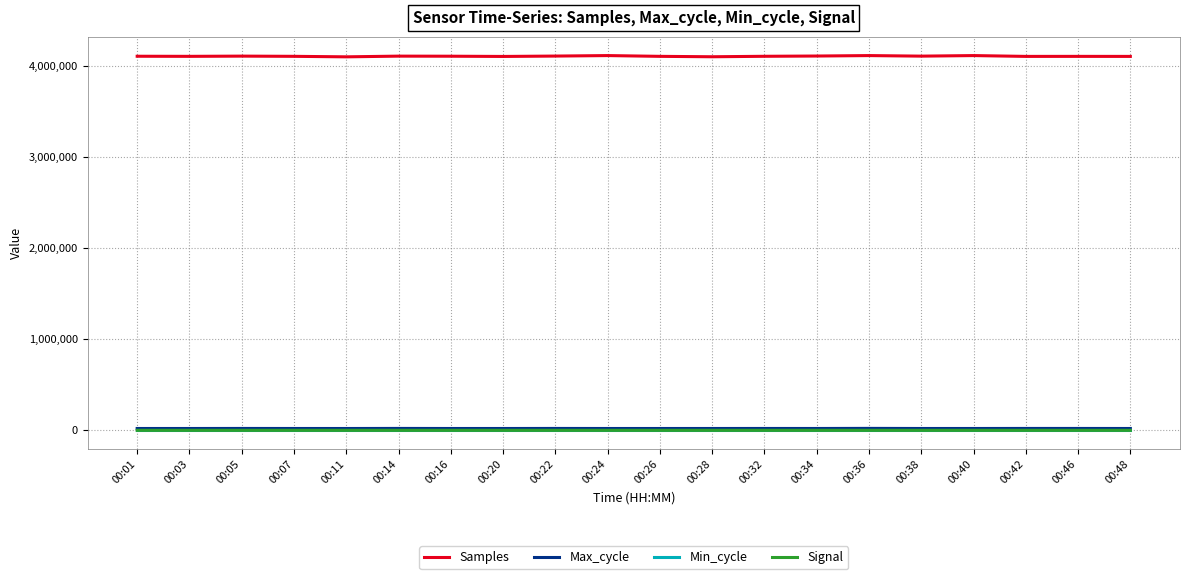

Does the chart have visible grid lines?

Yes